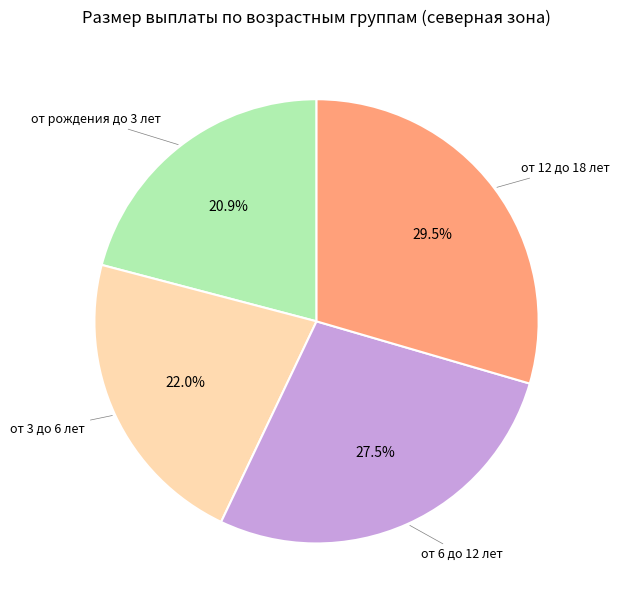

Is there any slice that represents more than half of the pie?

No